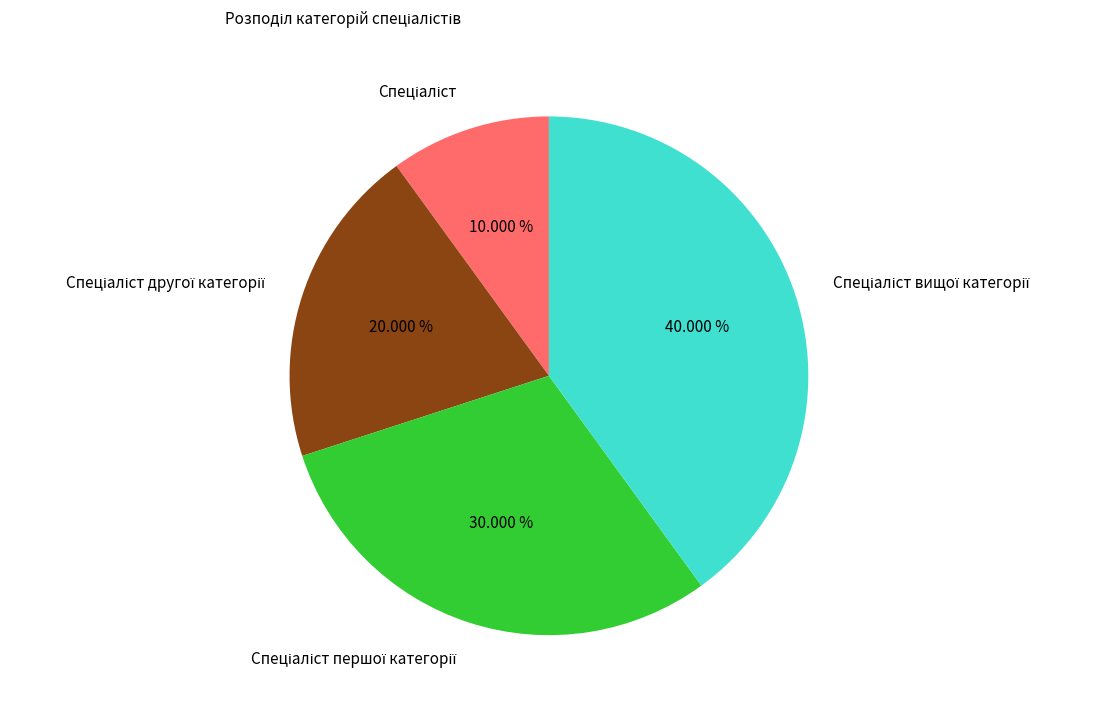

Is there any slice that represents more than half of the pie?

No